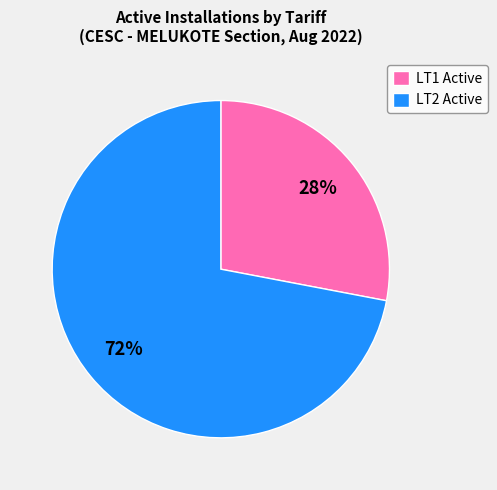

To the nearest percent, what percentage of the pie is LT1 Active?

28%